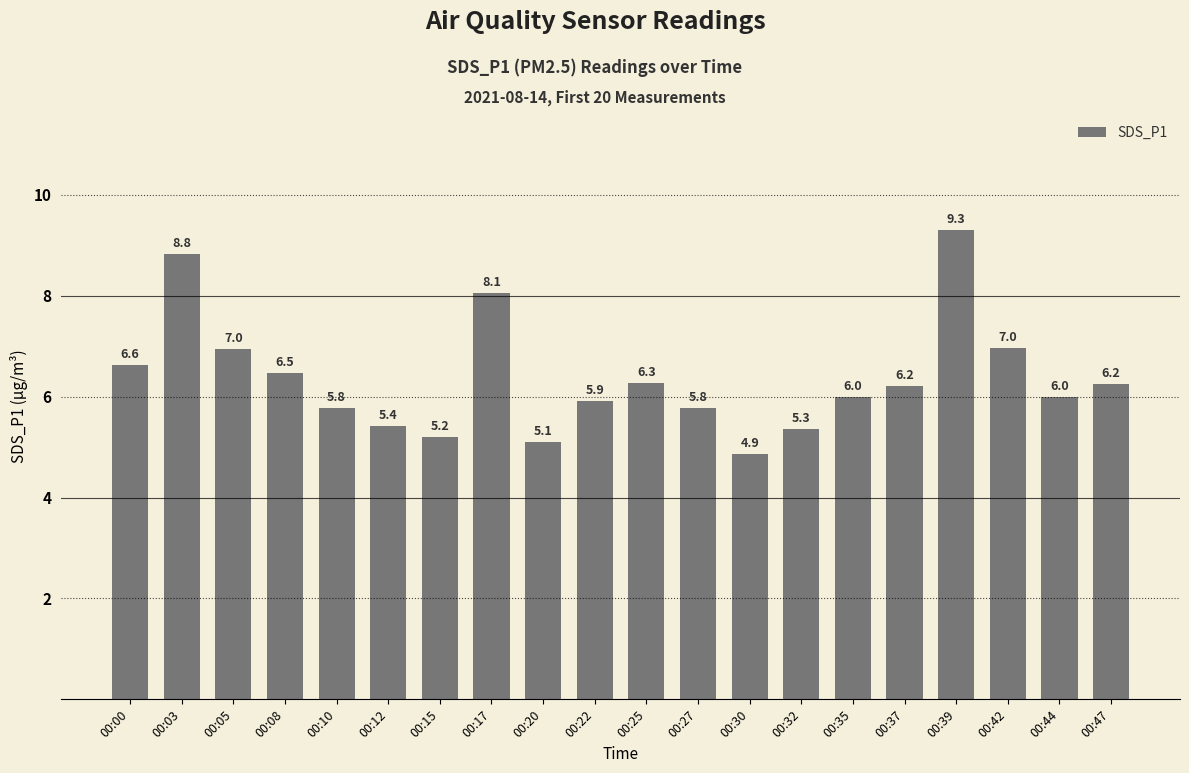

Approximately how many times larger is the value at 00:37 compared to 00:20?

1.2